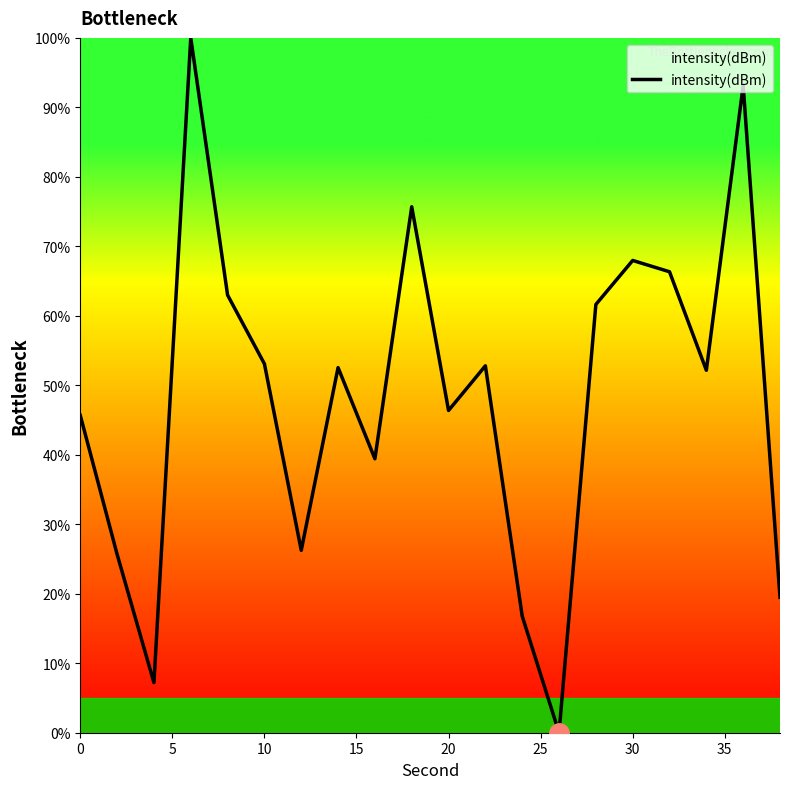

What is the greatest value displayed?

100.0